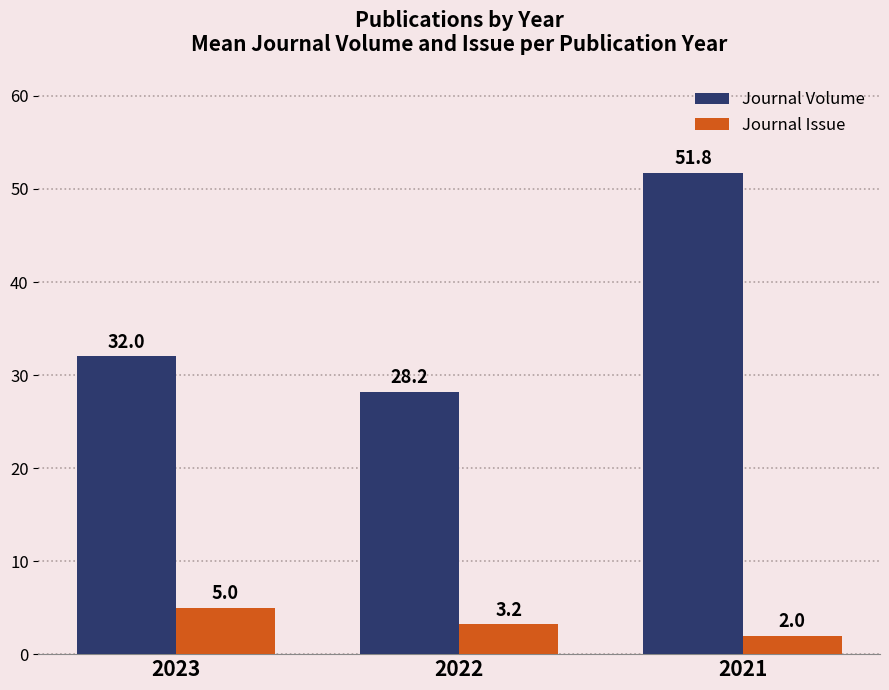

Reading left to right, list all the values displayed in this chart.

Journal Volume: 2023=32.0	2022=28.2	2021=51.8
Journal Issue: 2023=5.0	2022=3.2	2021=2.0